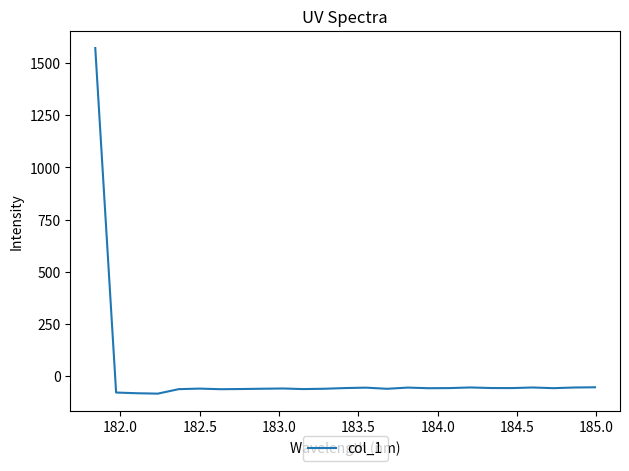

Does the chart have visible grid lines?

No